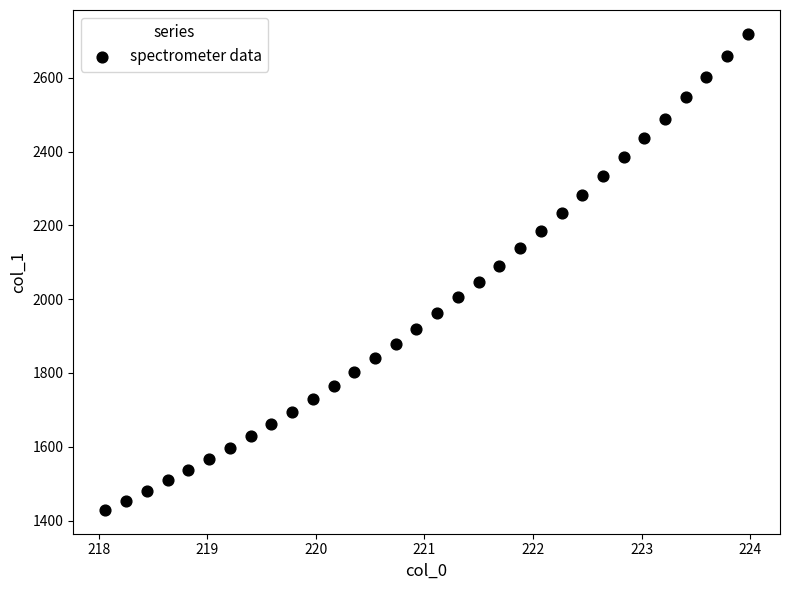

What is the range of Y values (max minus min)?

1290.2